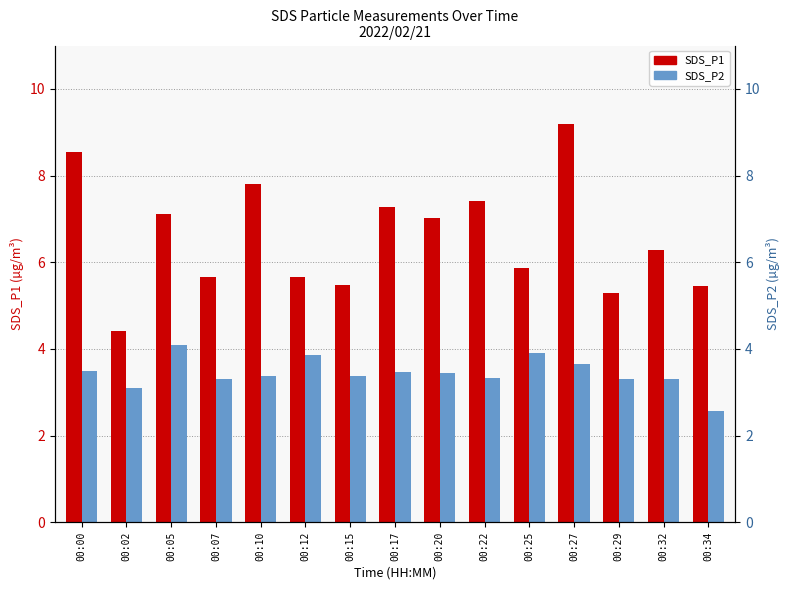

Where does the SDS_P1 series first go above 6?

00:00